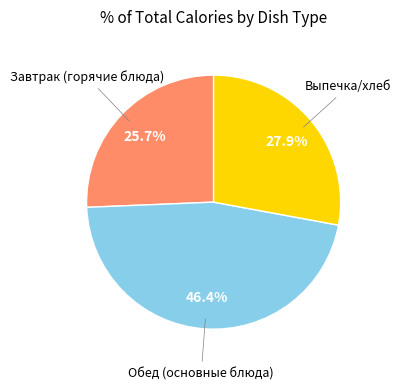

Is there a majority slice in this chart?

No